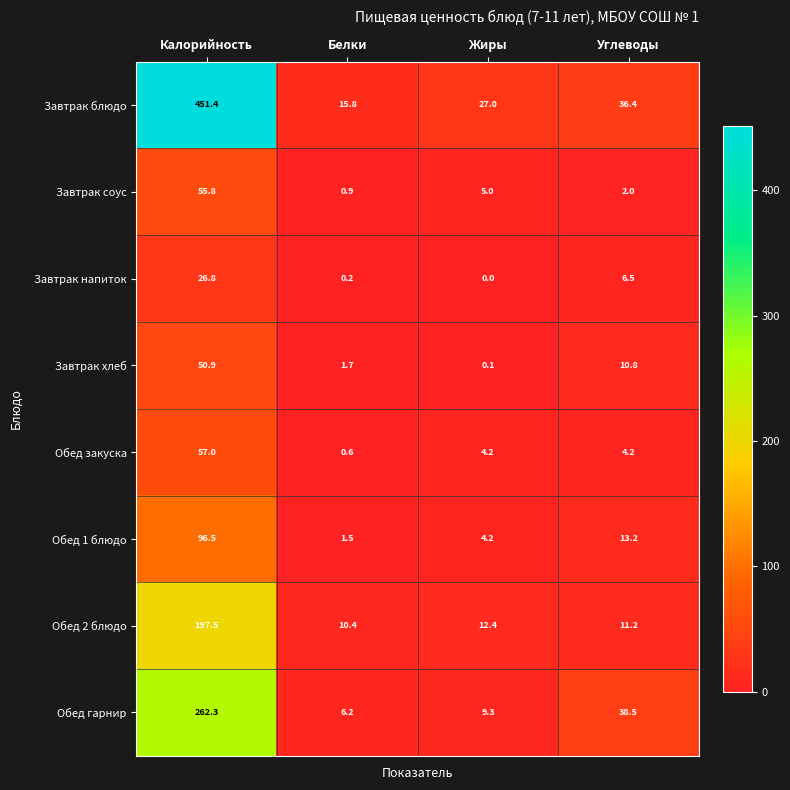

True or false: Завтрак блюдо has a value of 20.0 at Углеводы.

False